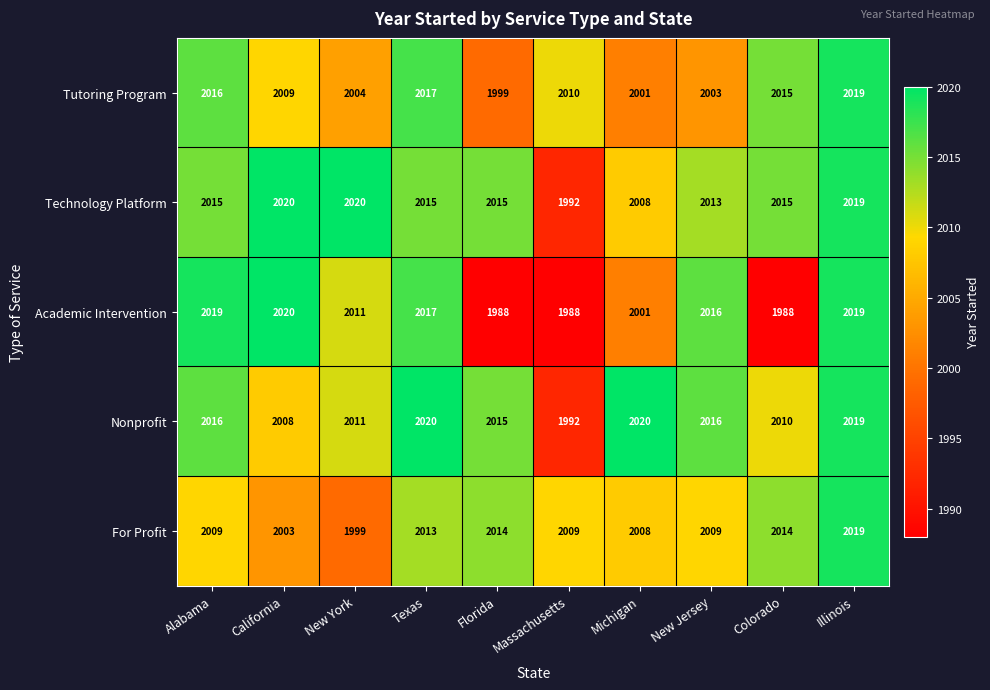

What is the highest value of the Nonprofit series?

2020